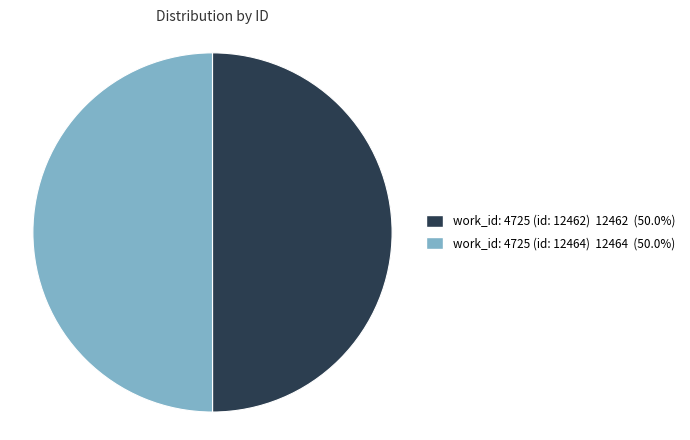

Approximately how many times larger is the value at work_id: 4725 (id: 12462) 12462 (50.0%) compared to work_id: 4725 (id: 12464) 12464 (50.0%)?

1.0